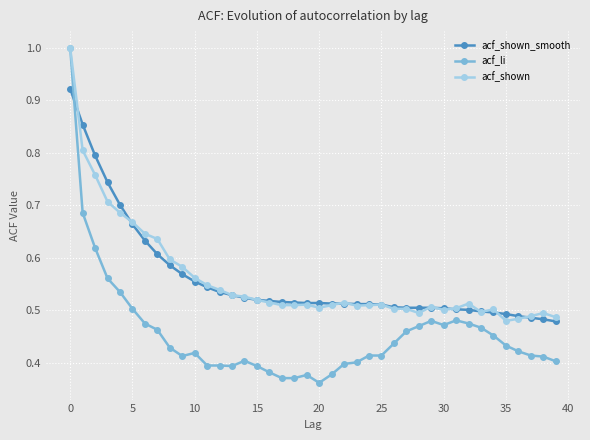

At how many categories does at least one series exceed 0?

40